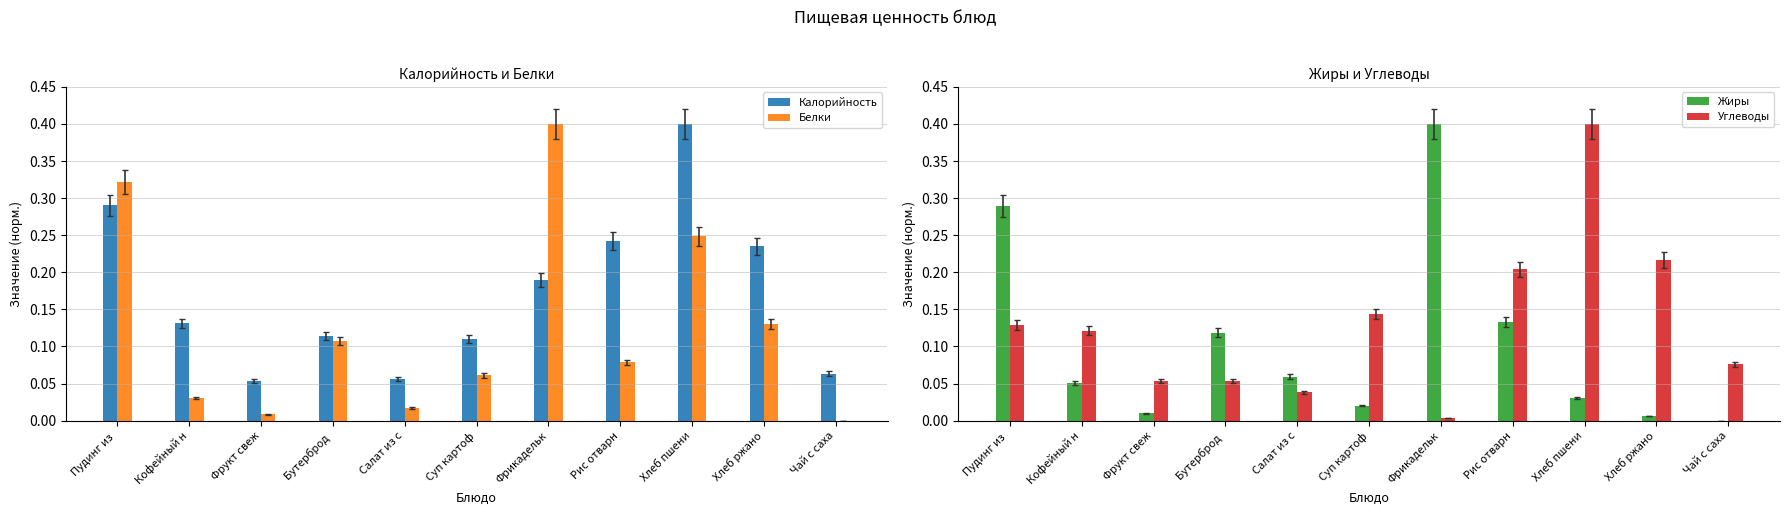

Reading right to left, list all the values displayed in this chart.

Калорийность: 0.1	0.2	0.4	0.2	0.2	0.1	0.1	0.1	0.1	0.1	0.3
Белки: 0.0	0.1	0.2	0.1	0.4	0.1	0.0	0.1	0.0	0.0	0.3
Жиры: 0.0	0.0	0.0	0.1	0.4	0.0	0.1	0.1	0.0	0.1	0.3
Углеводы: 0.1	0.2	0.4	0.2	0.0	0.1	0.0	0.1	0.1	0.1	0.1